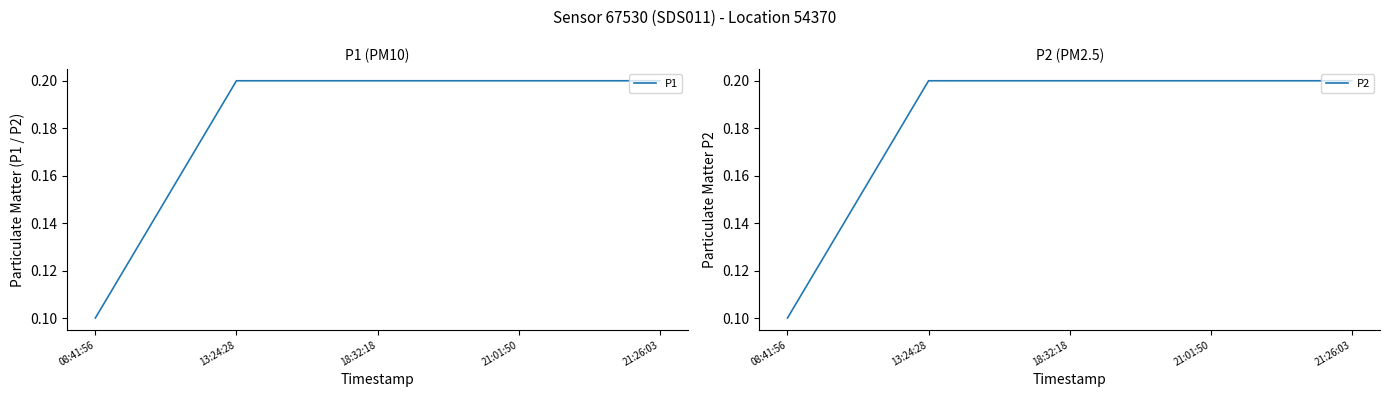

True or false: P2 and P1 intersect in this chart.

False